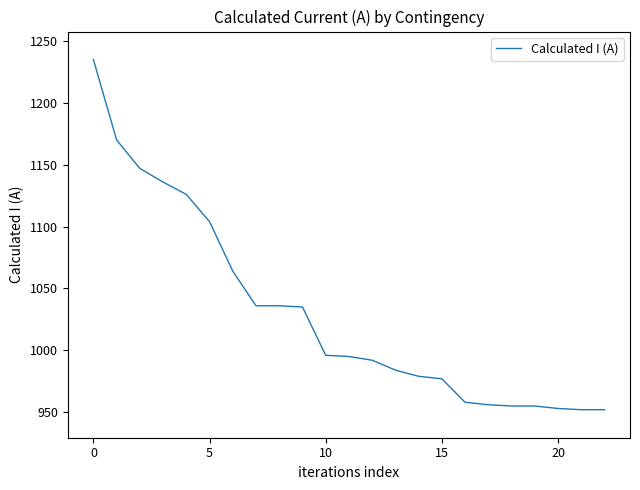

What is the minimum value shown in the chart?

952